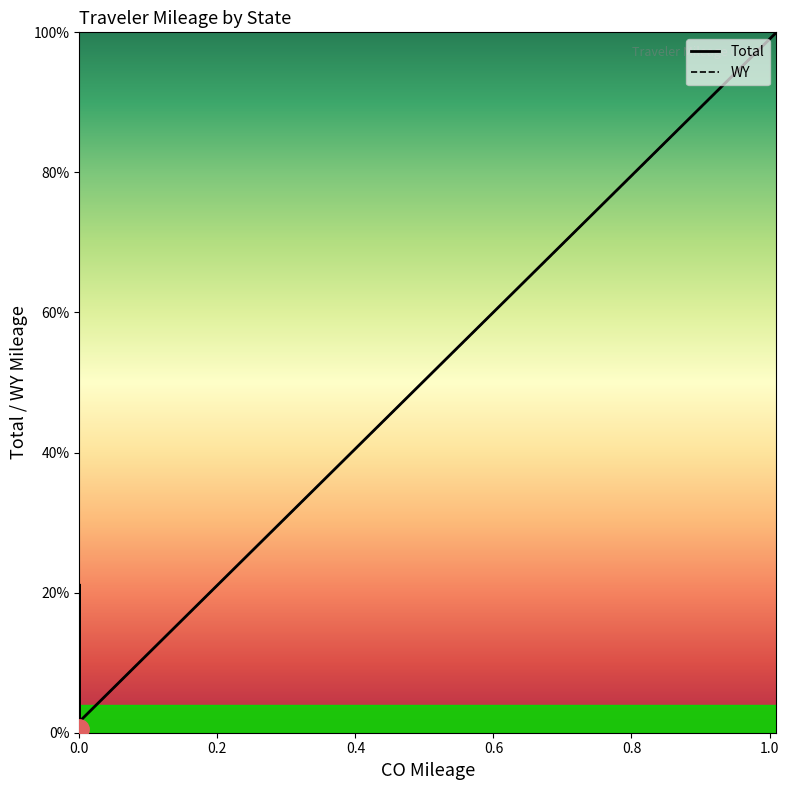

Is the value of Total at 0.0 greater than the value of WY at 0.0?

No